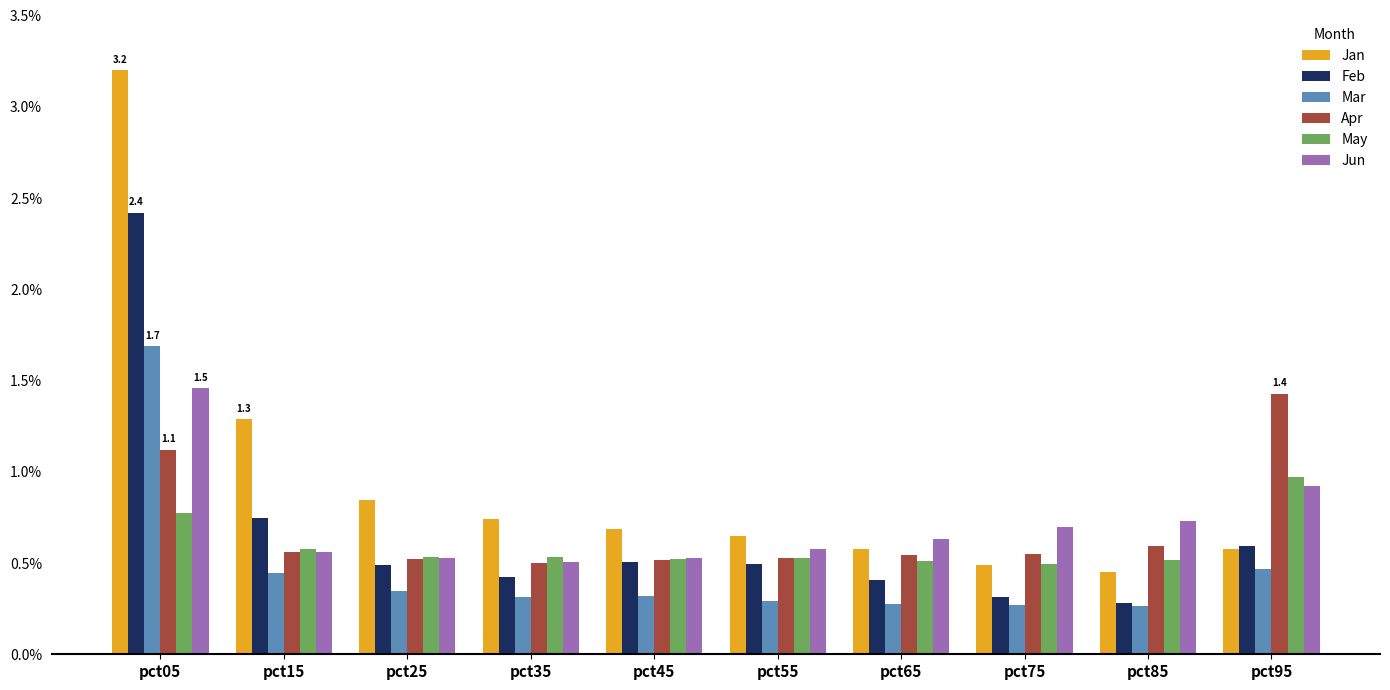

What are all the series names shown in the legend?

Jan, Feb, Mar, Apr, May, Jun